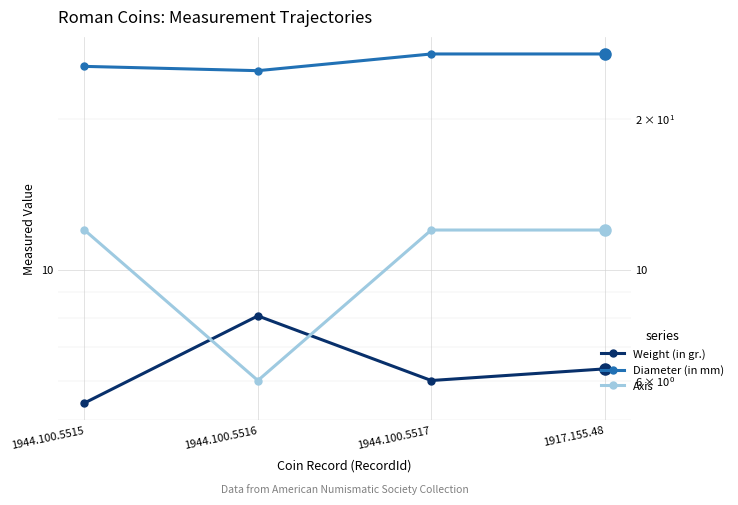

Reading left to right, list all the values displayed in this chart.

Weight (in gr.): 5.4	8.1	6.0	6.3
Diameter (in mm): 25.5	25.0	27.0	27.0
Axis: 12.0	6.0	12.0	12.0